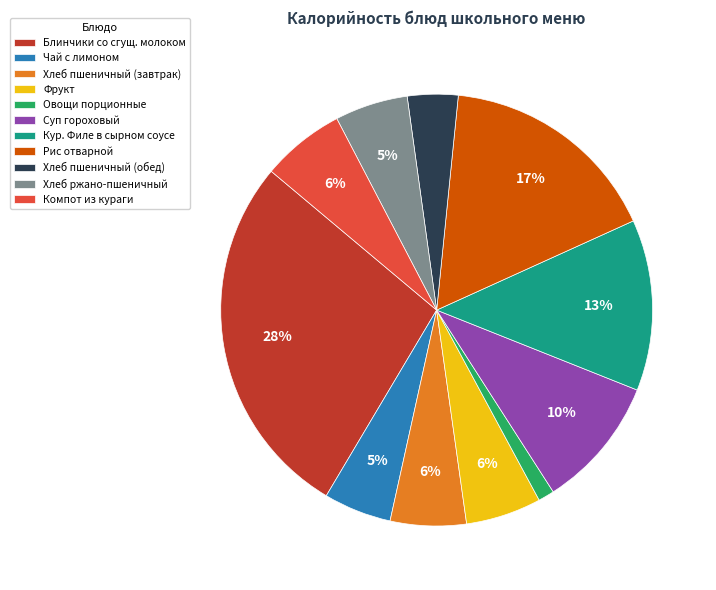

Between Хлеб ржано-пшеничный and Овощи порционные, which is larger?

Хлеб ржано-пшеничный